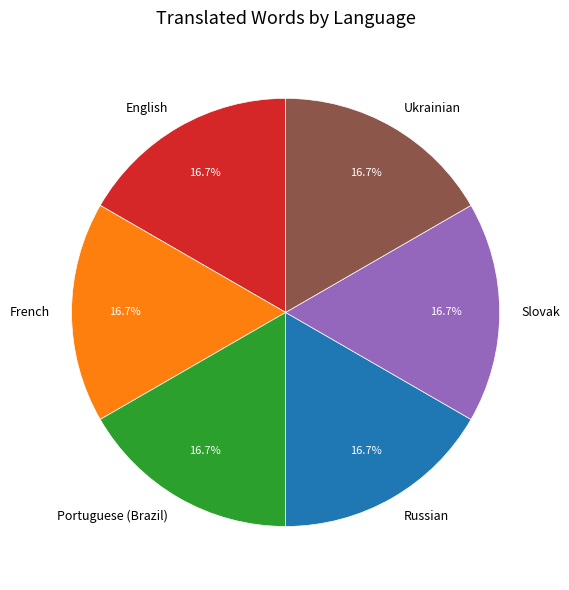

Is there a majority slice in this chart?

No